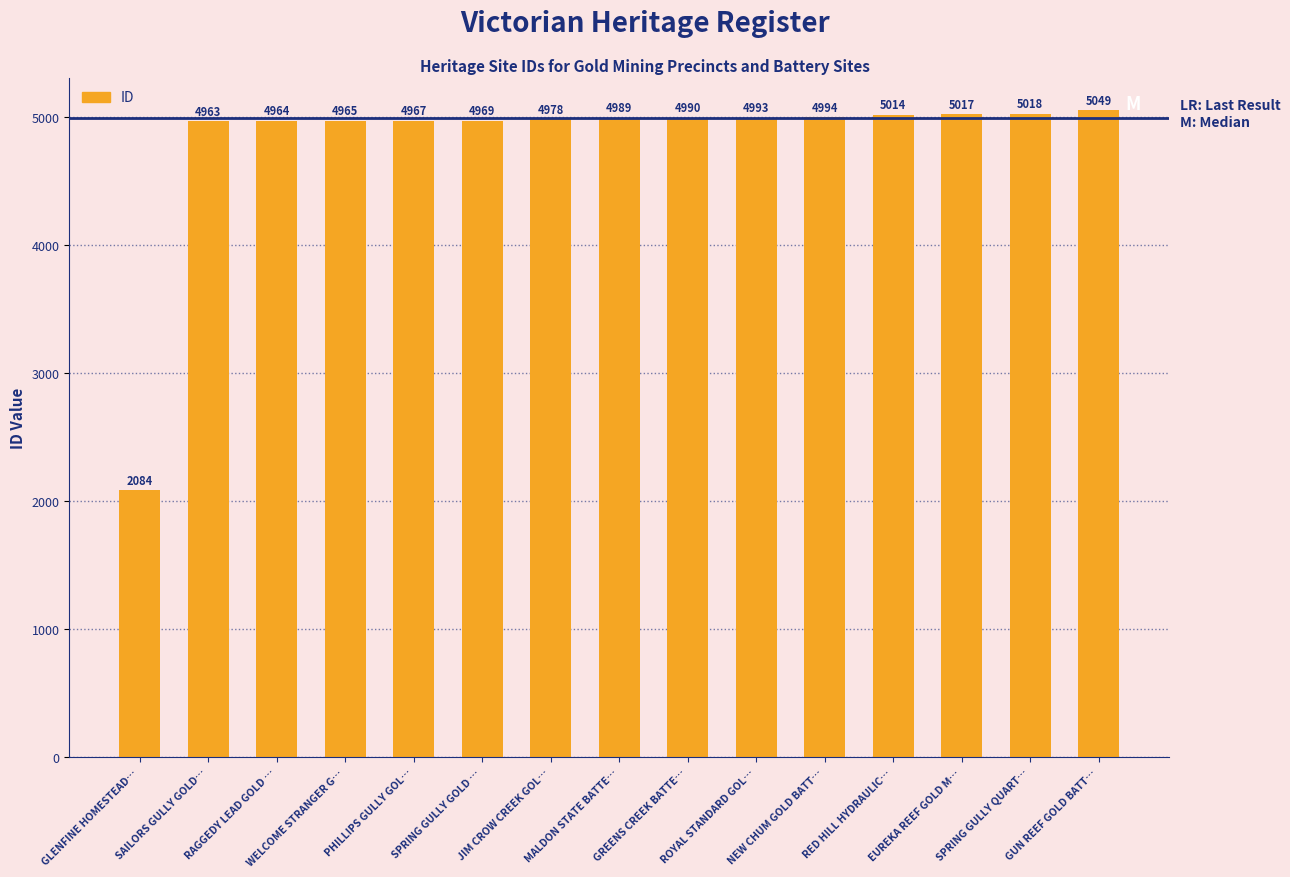

What is the value of the 8th bar from the left?

4989